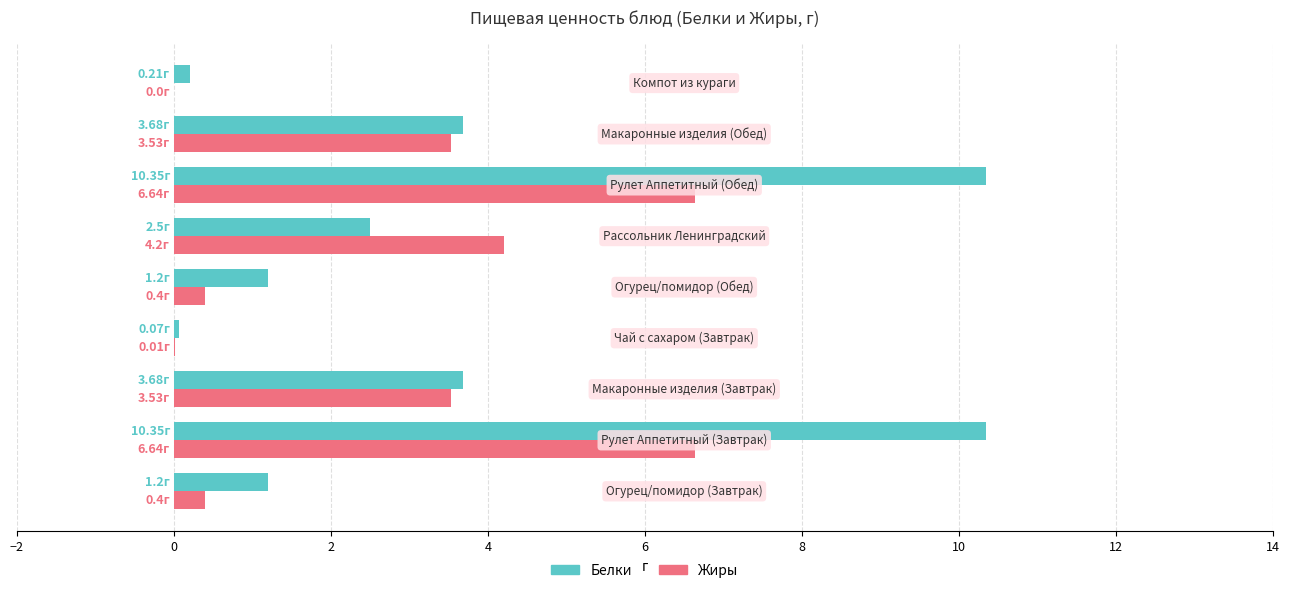

Count the number of data series in this chart.

2